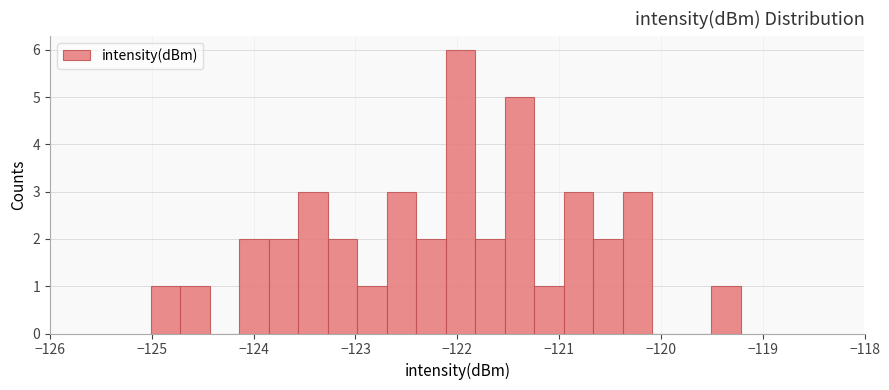

Around what value on the x-axis is the tallest bar? Give the approximate position of its centre, as read against the axis.

-122.0